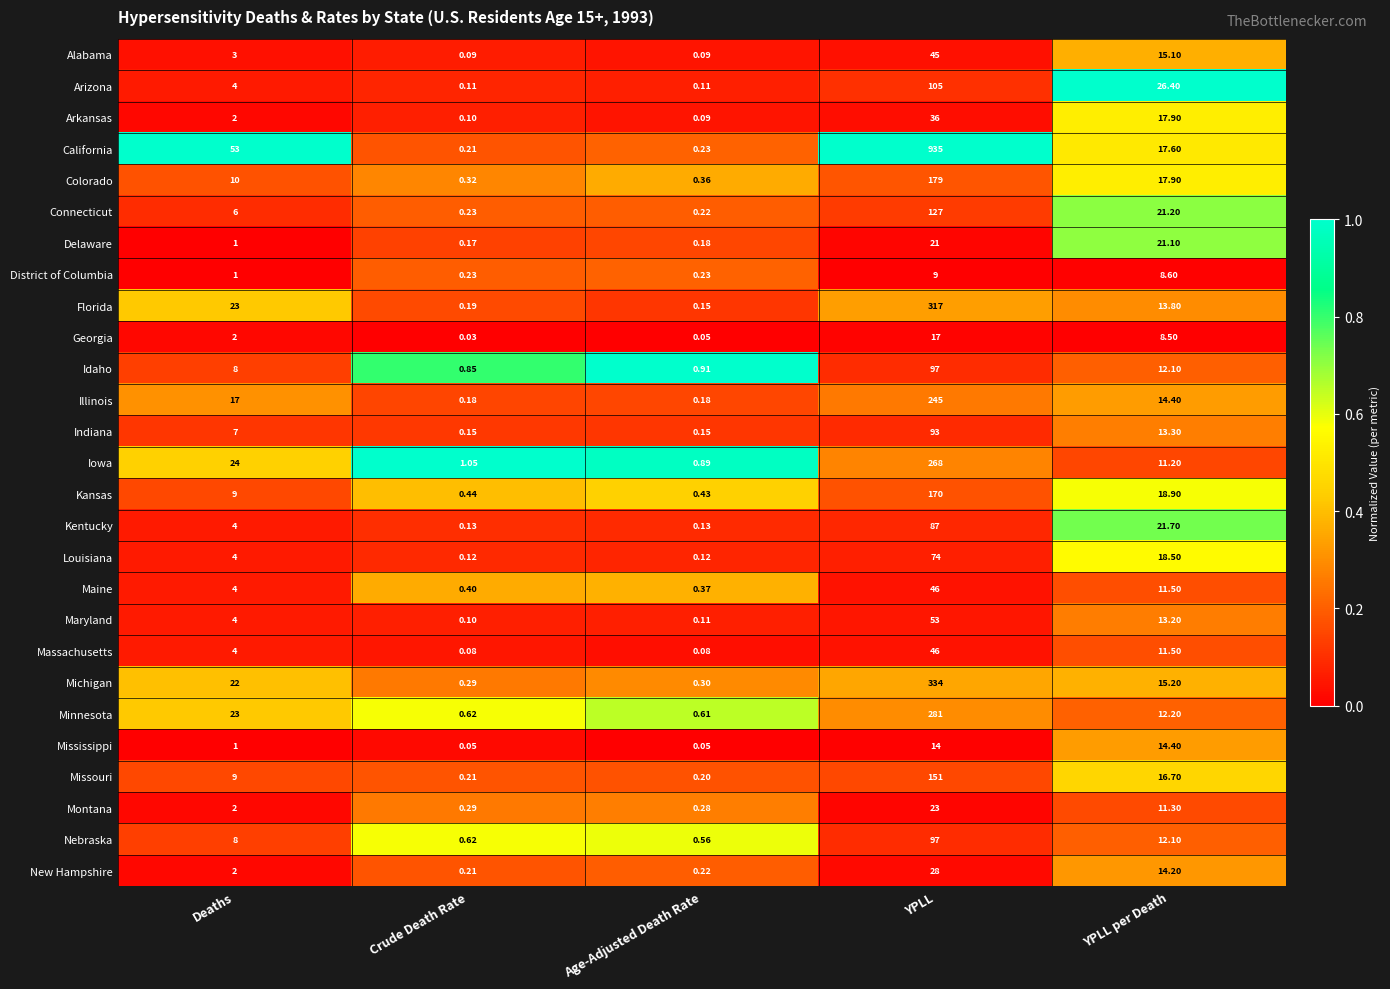

At which category does the chart reach its minimum across all series?

Crude Death Rate